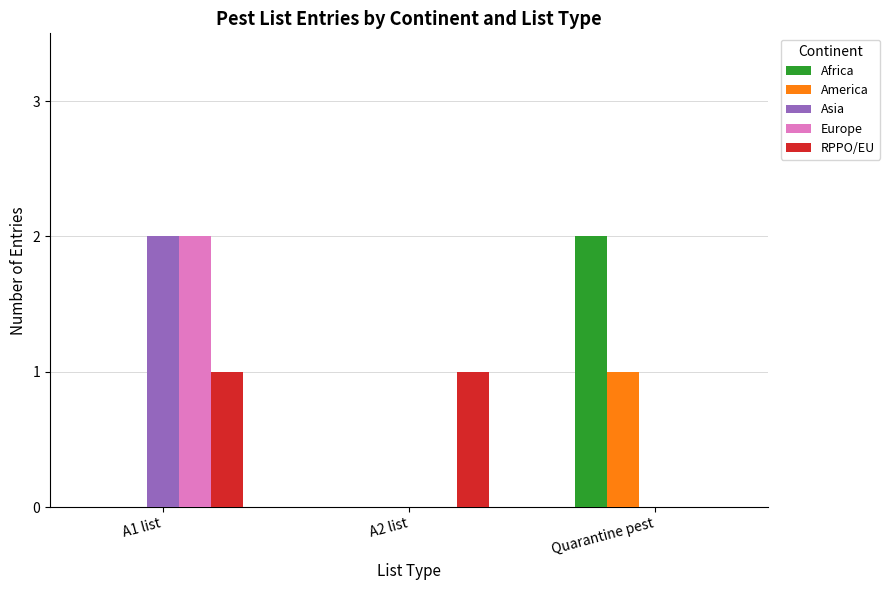

At which category is the sum across all series the highest?

A1 list